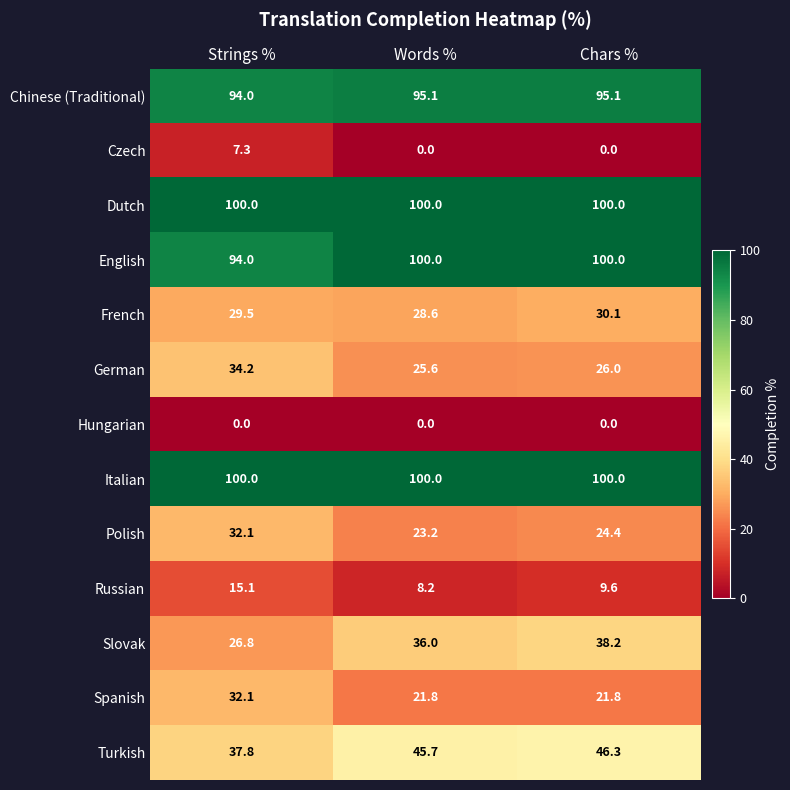

Is it true that French equals 40.9 at Strings %?

False